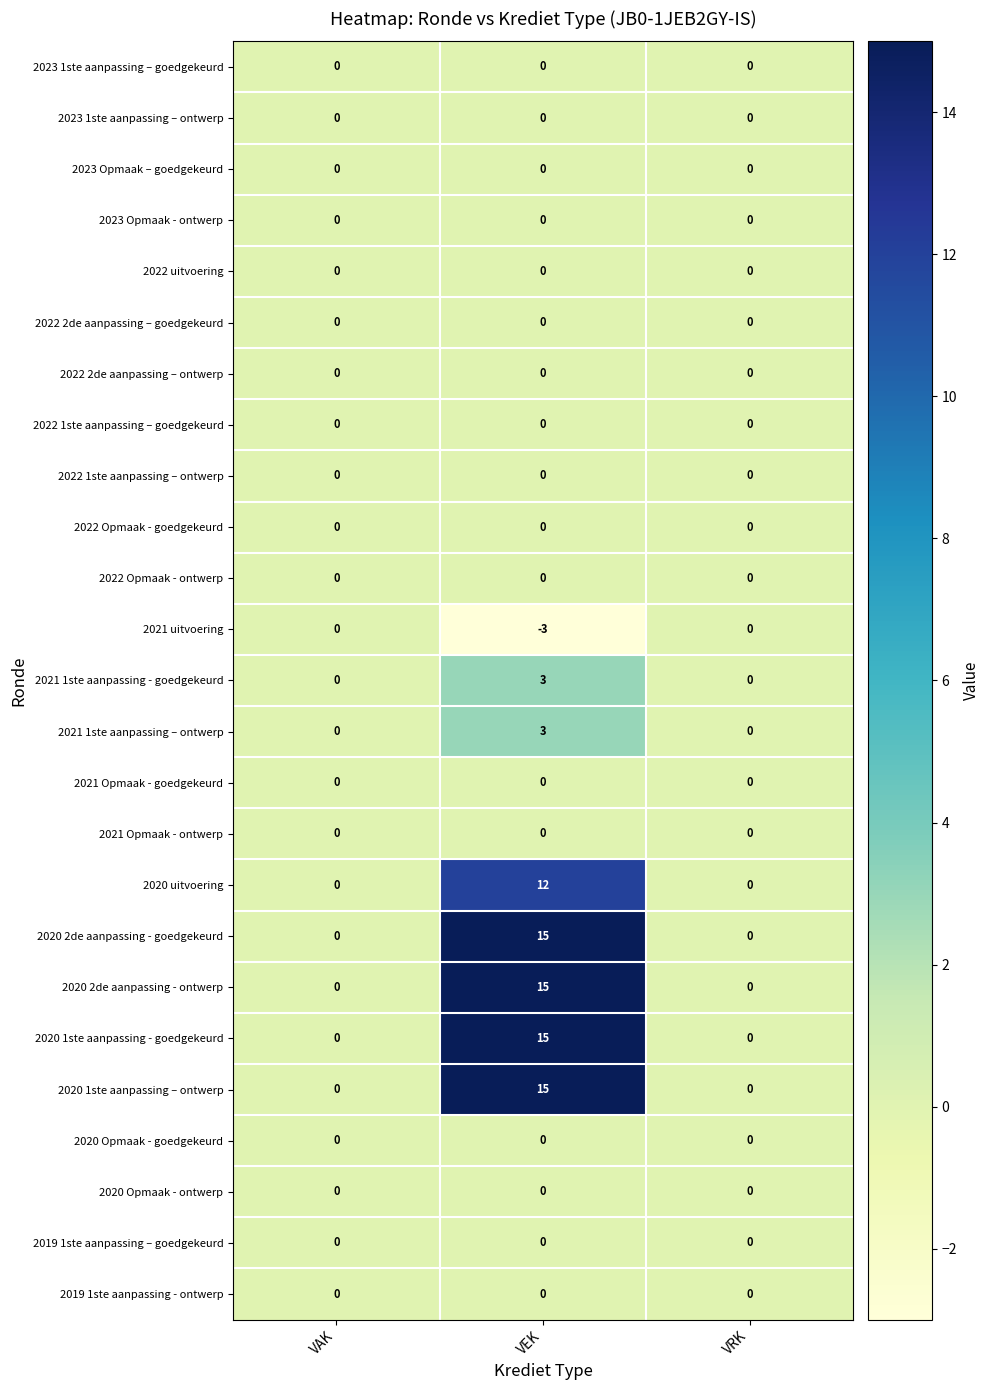

Which label corresponds to the smallest value in the chart?

VEK